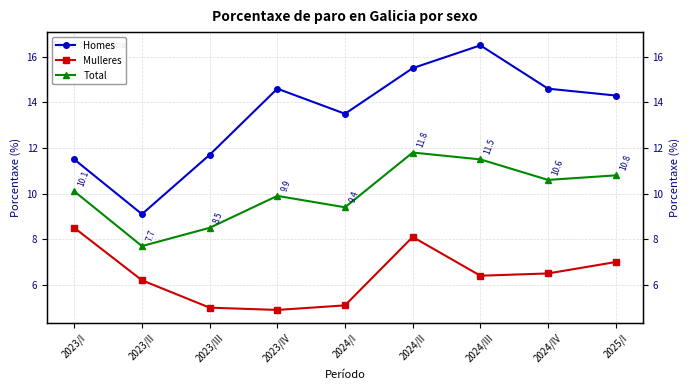

At 2023/I, list the series in order from largest to smallest.

Homes, Total, Mulleres